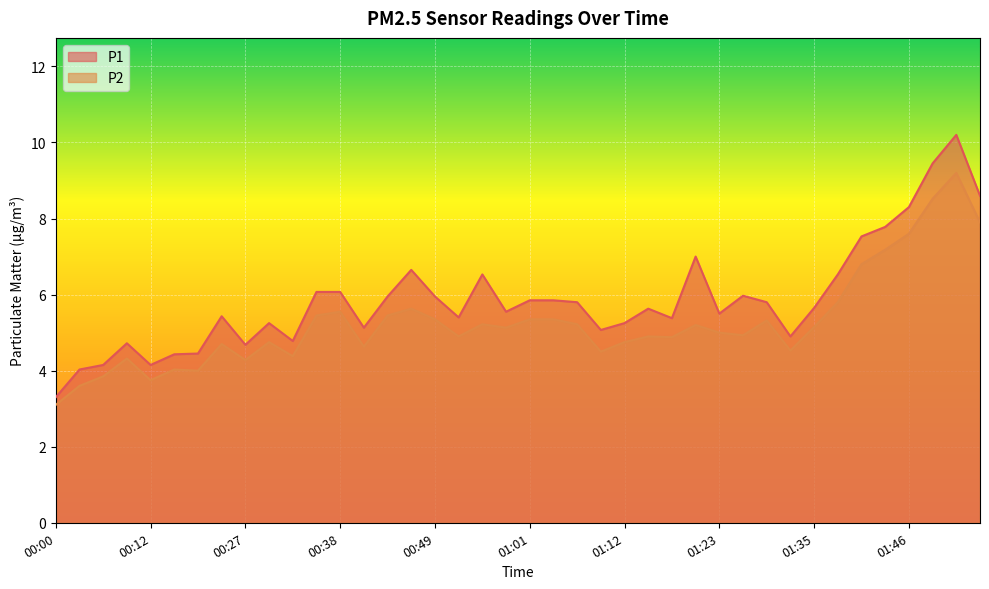

True or false: P1 has a value of 4.2 at 00:12.

True